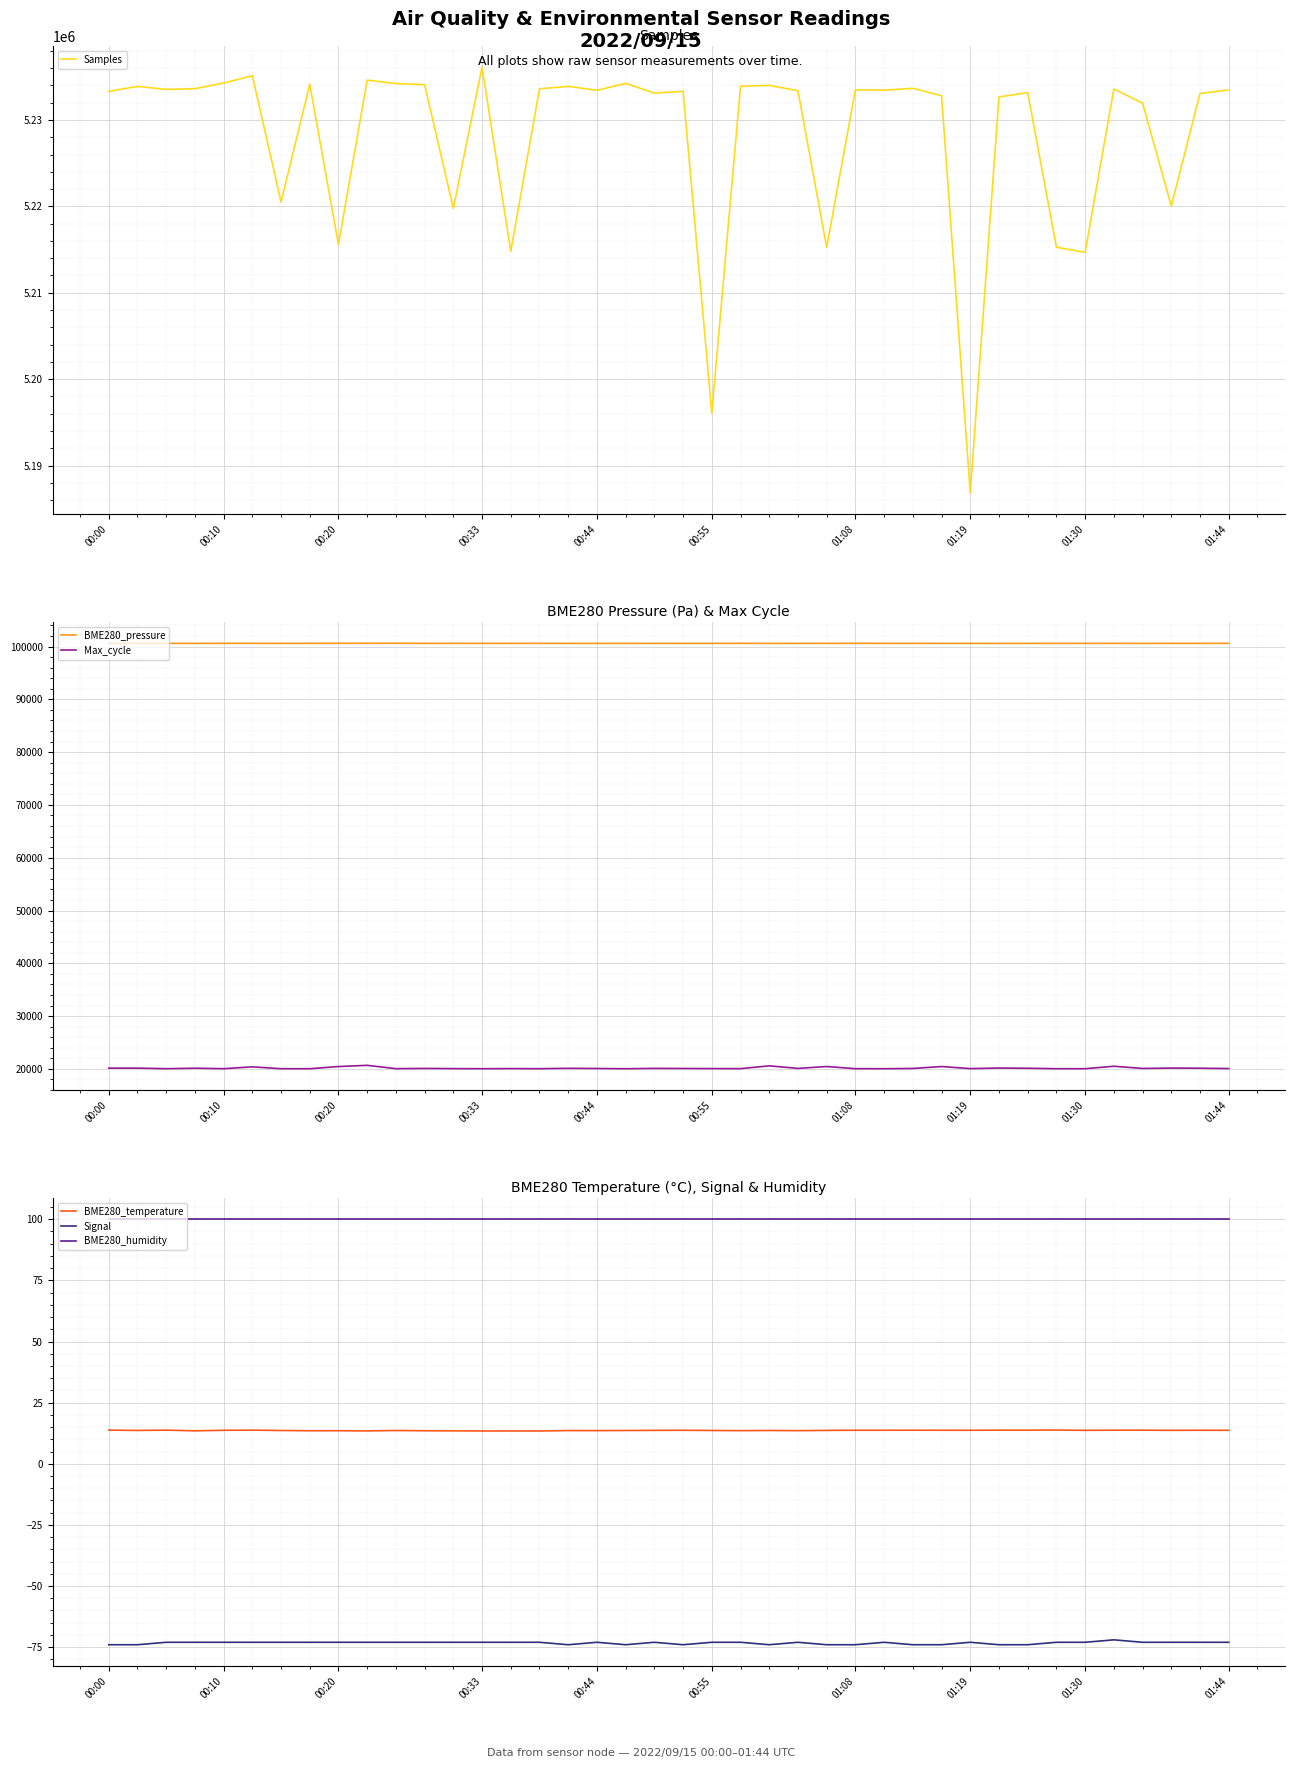

The value of Samples at 01:19 is 6936682. True or false?

False